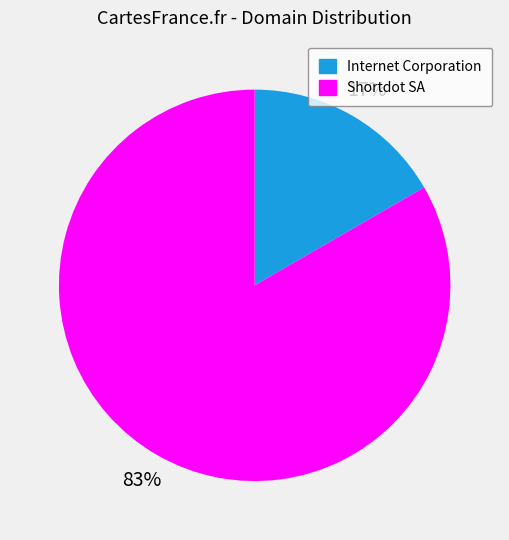

Is there any slice that represents more than half of the pie?

Yes